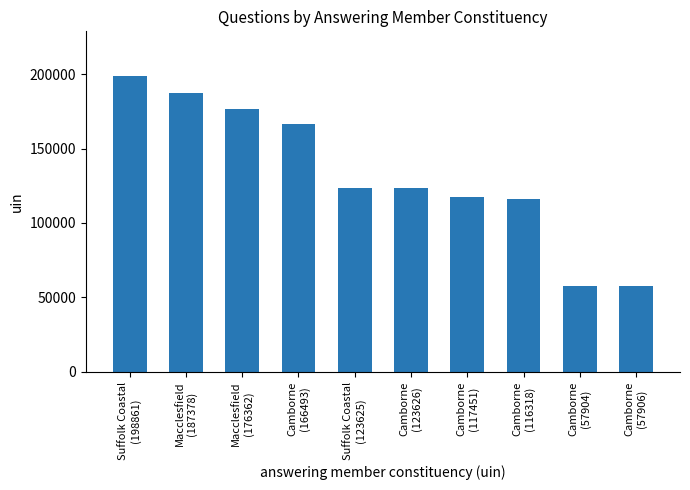

The chart shows a value of 198861 at Suffolk Coastal
(198861). True or false?

True